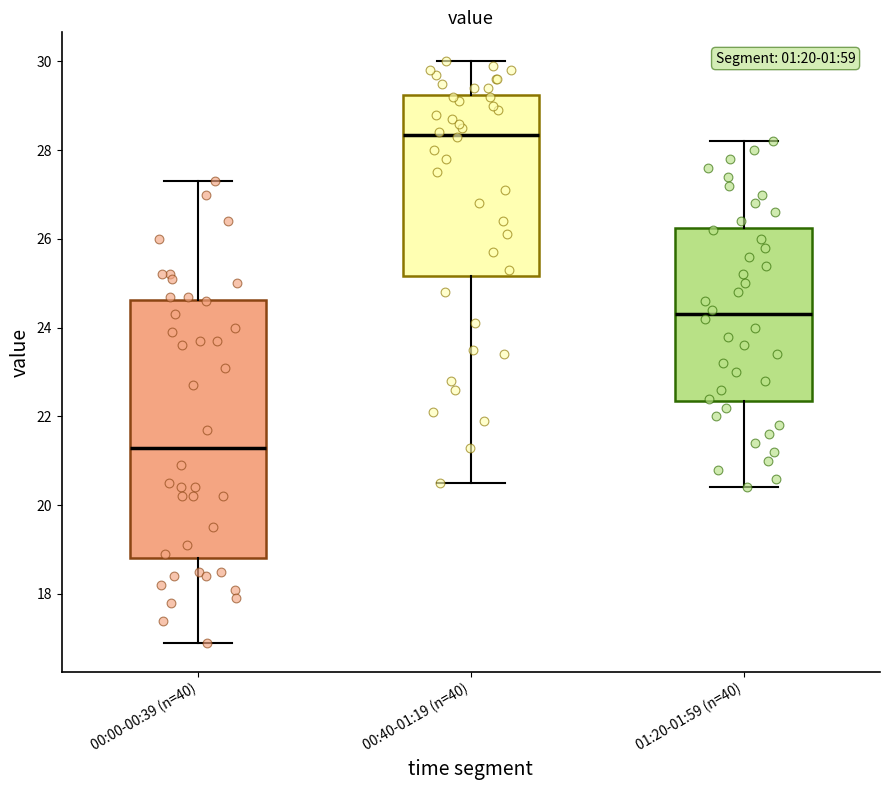

Which box is the tallest, from its lower edge to its upper edge?

00:00-00:39 (n=40)